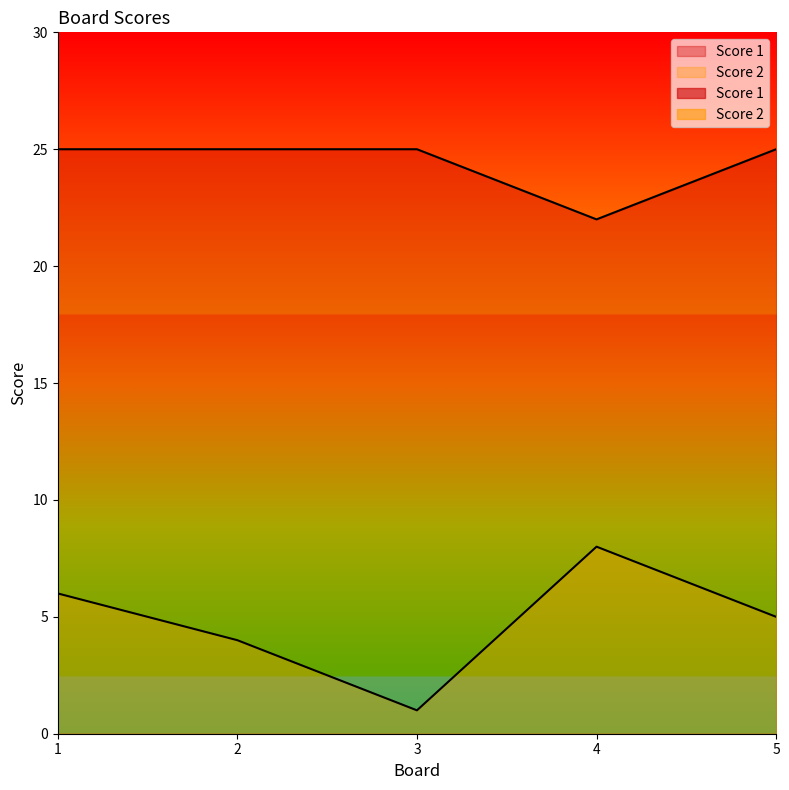

How many data points does each series have?

5